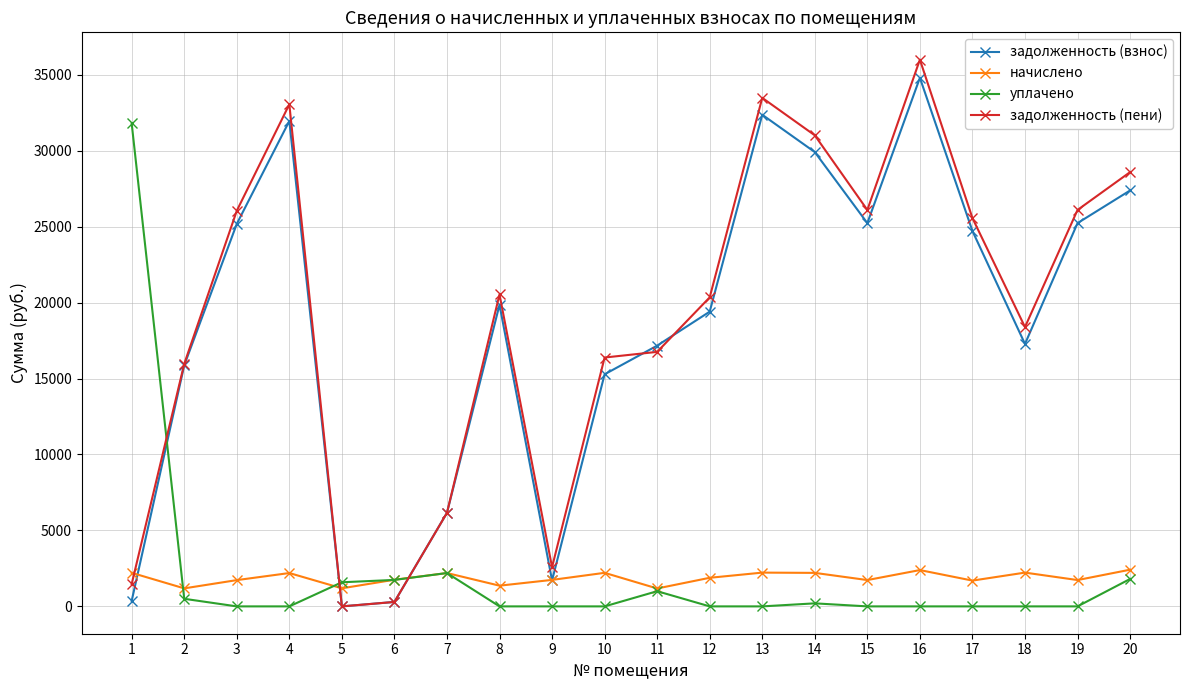

How many data points in задолженность (взнос) are above 19855?

10